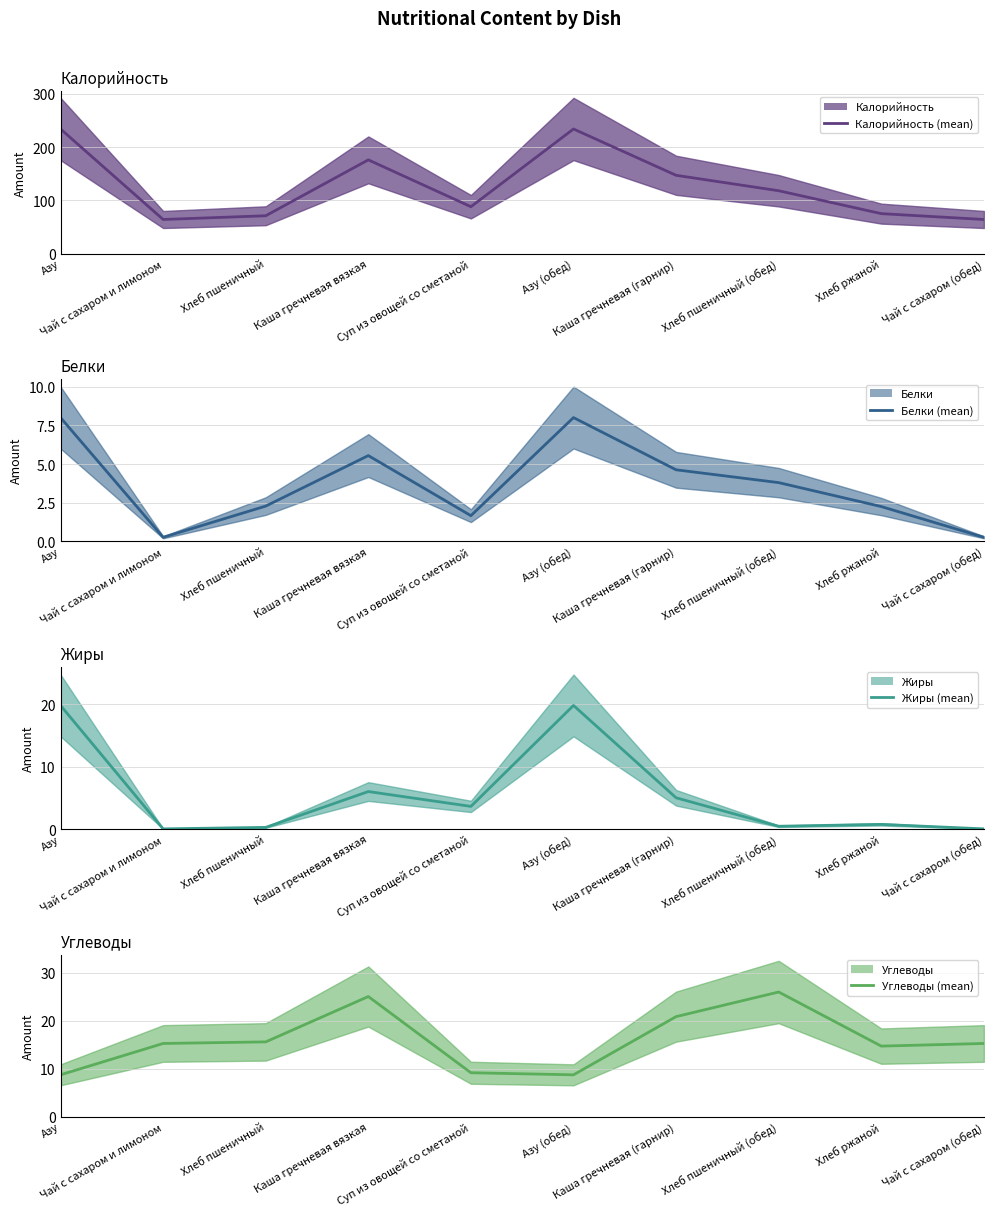

At which category does the chart reach its peak across all series?

Азу